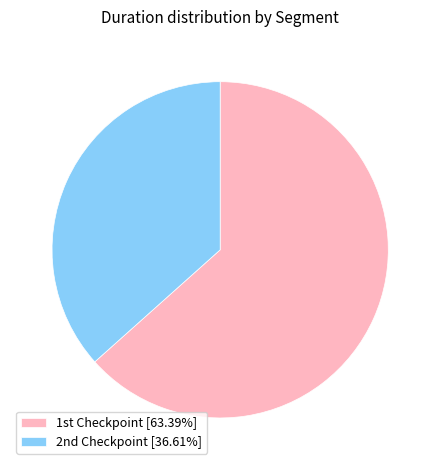

What is the smallest slice in the pie chart?

2nd Checkpoint